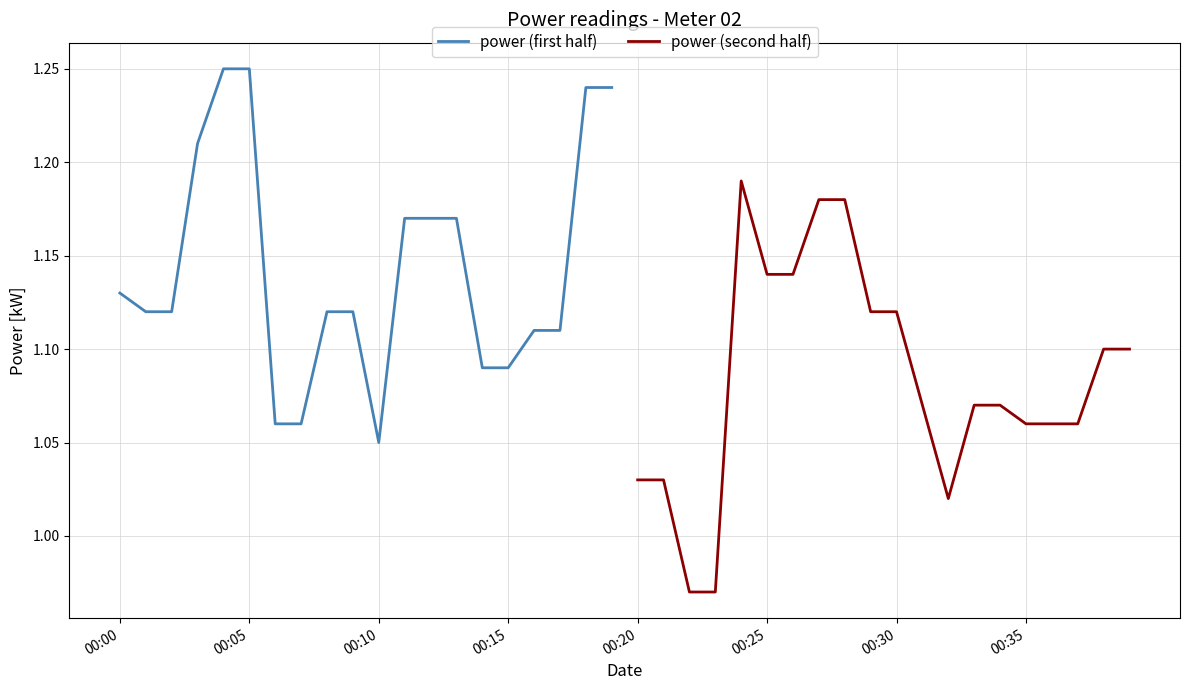

What is the value of the power (first half) point at the 3rd from the left?

1.1